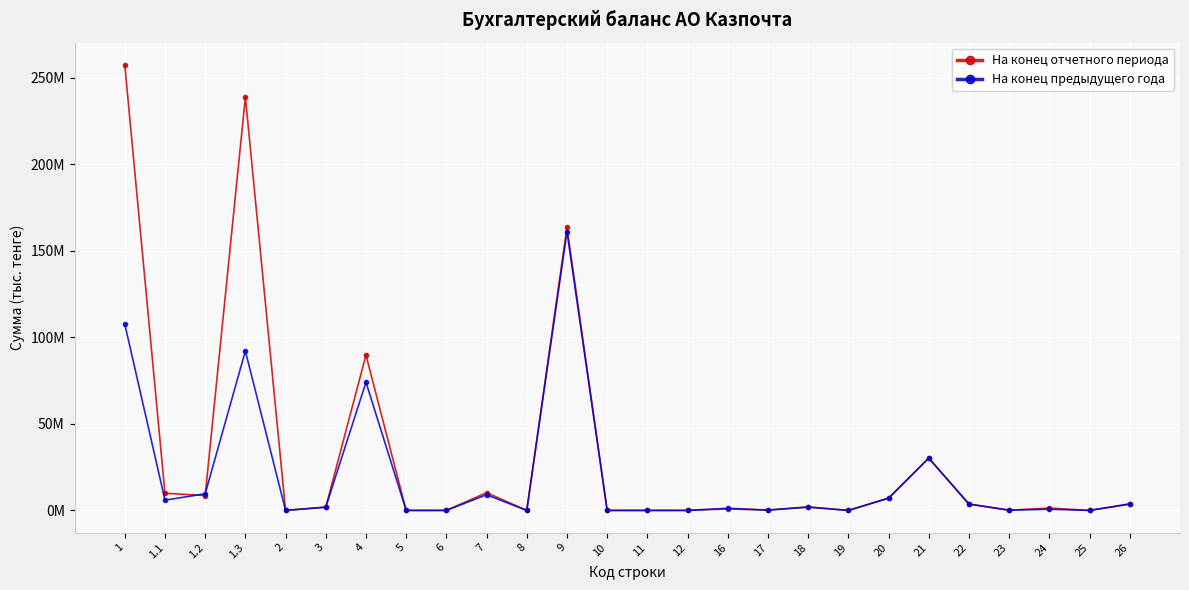

What is the value of the На конец отчетного периода point at the 1st from the left?

257523541